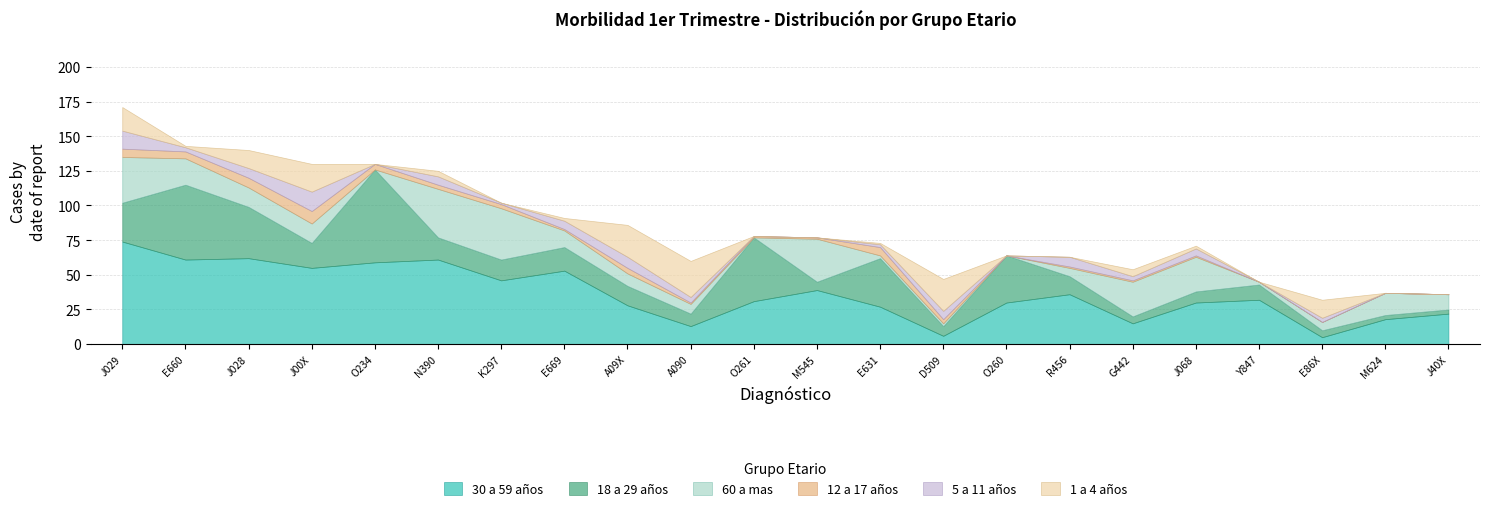

How many lines are shown in the chart?

6